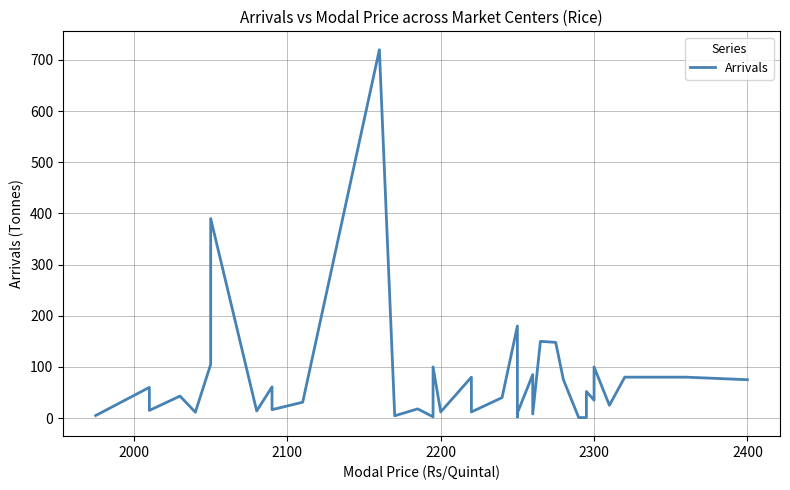

What is the maximum value shown in the chart?

720.0